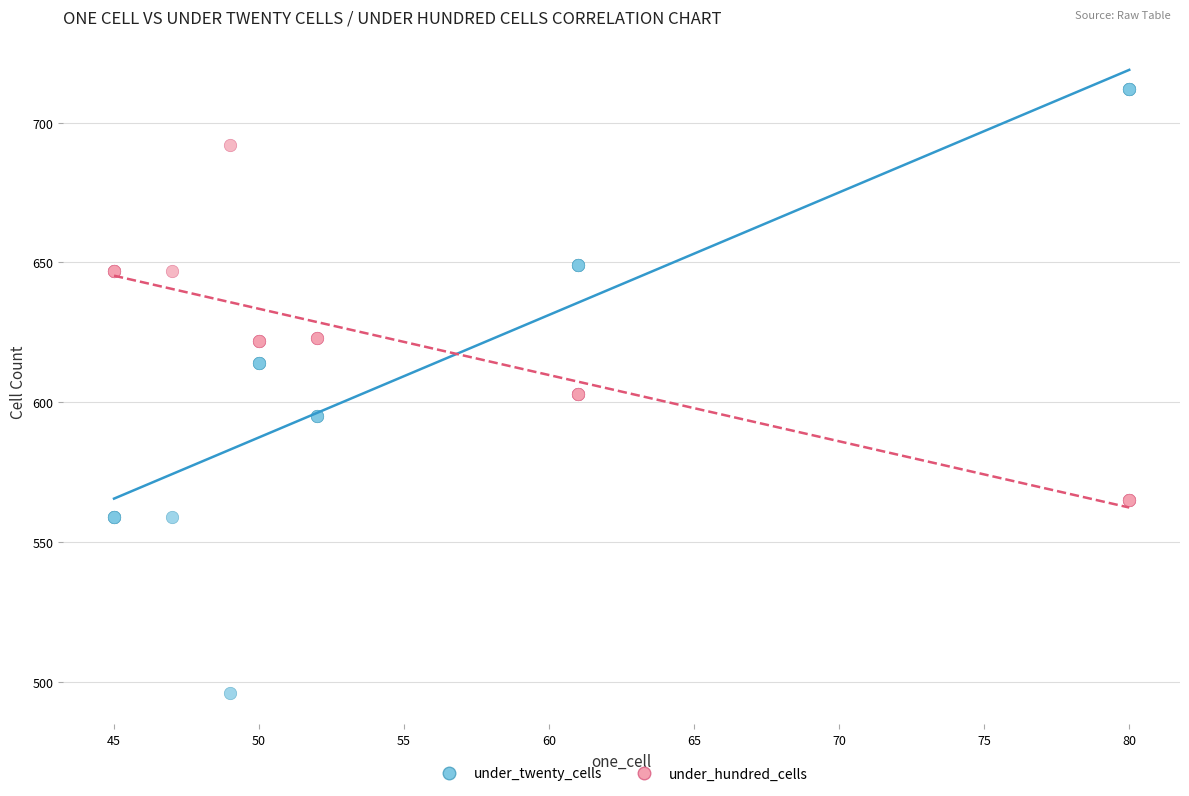

Which series contains the highest Y value?

under_twenty_cells